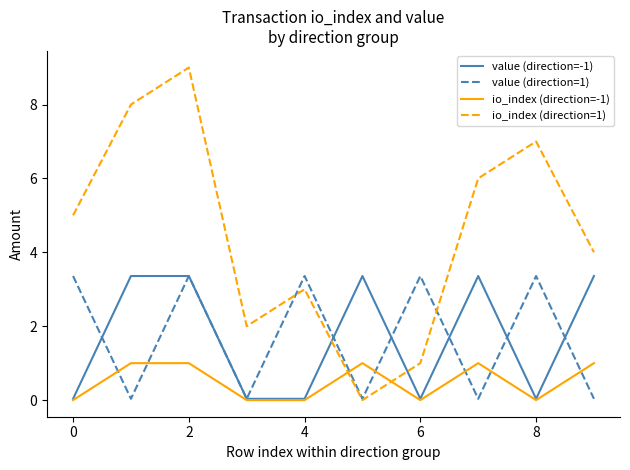

Which series has the largest total across all categories?

io_index (direction=1)